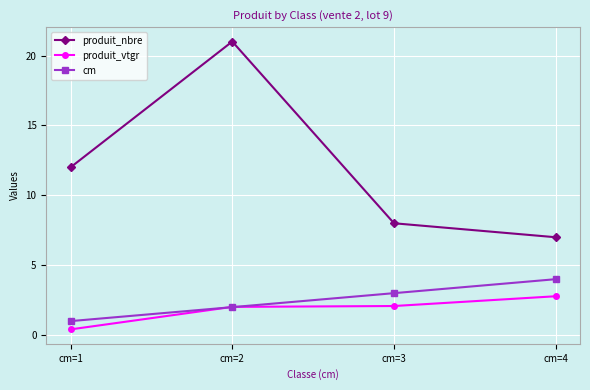

What is the spread (max minus min) of values at cm=3?

5.9